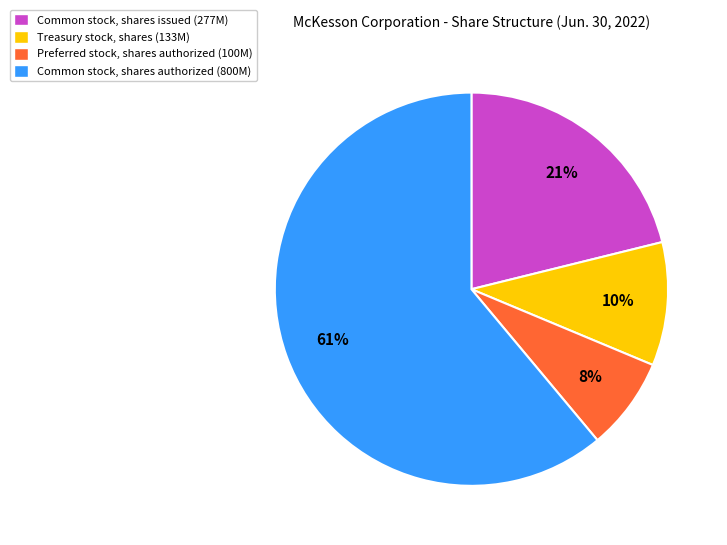

Which category has the biggest portion of the pie?

Common stock, shares authorized